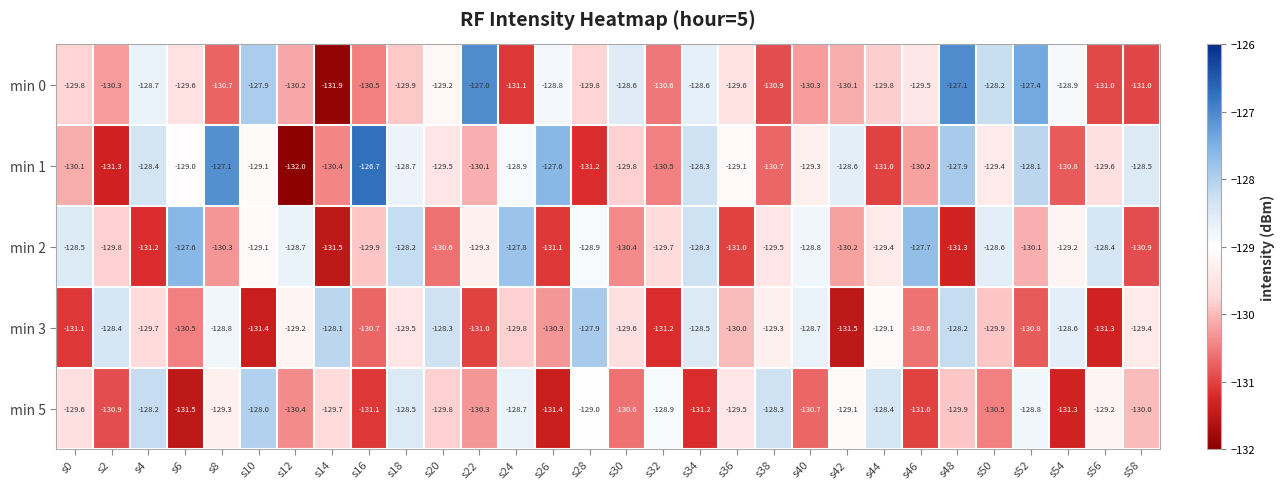

What is the difference between the second highest and minimum values in the min 5 series?

3.3